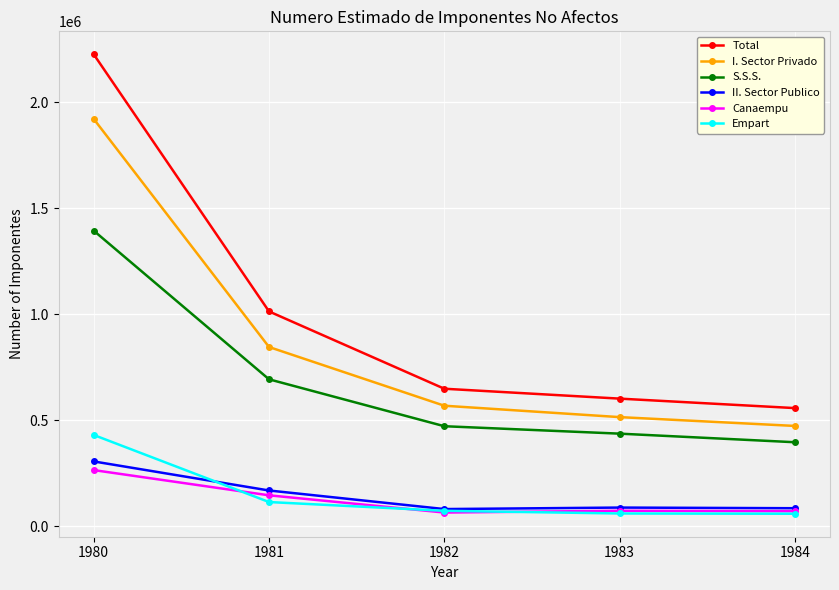

How many lines are shown in the chart?

6